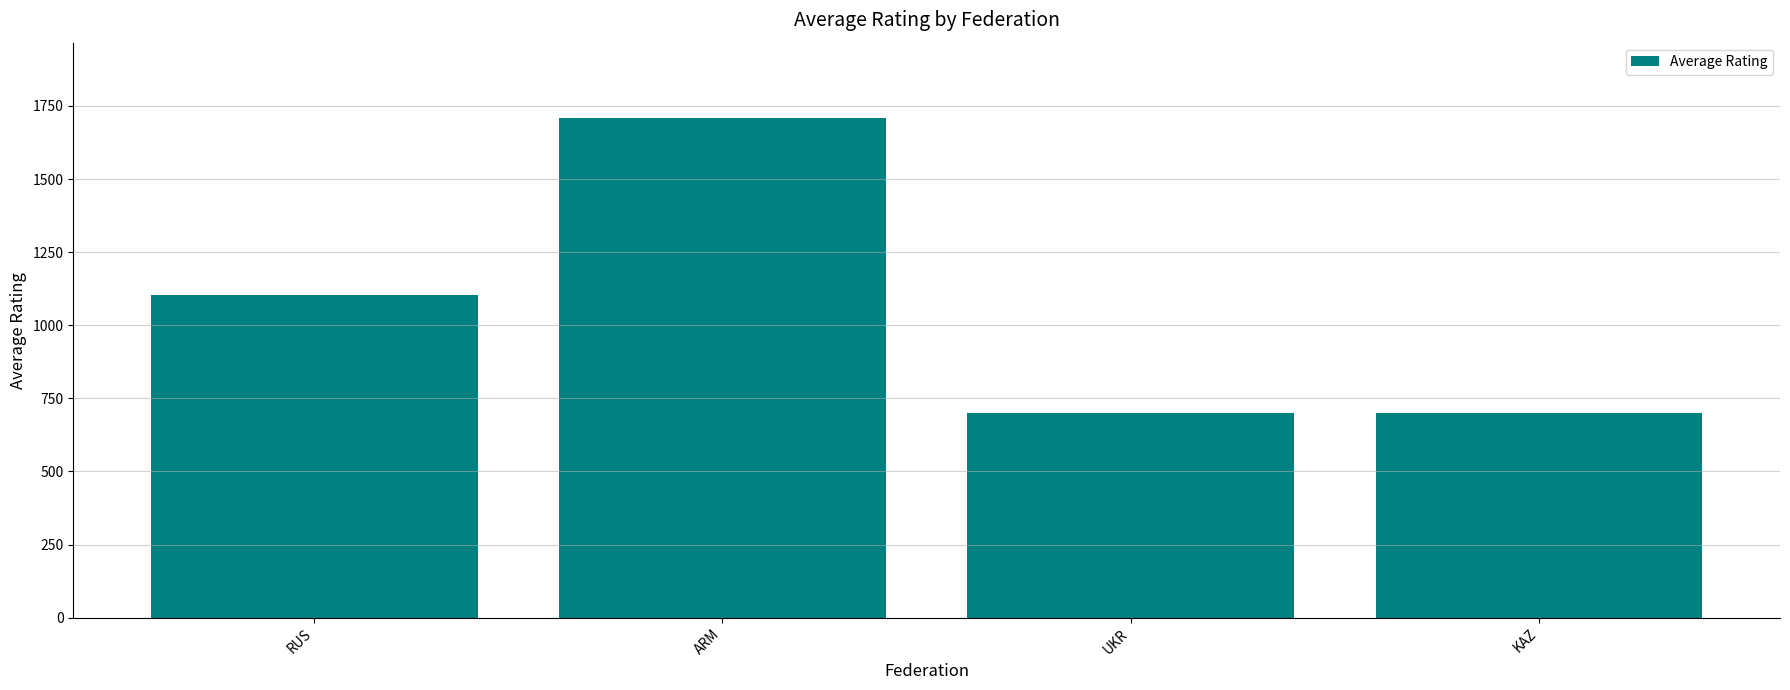

Is it true that the value at UKR is 700.0?

True